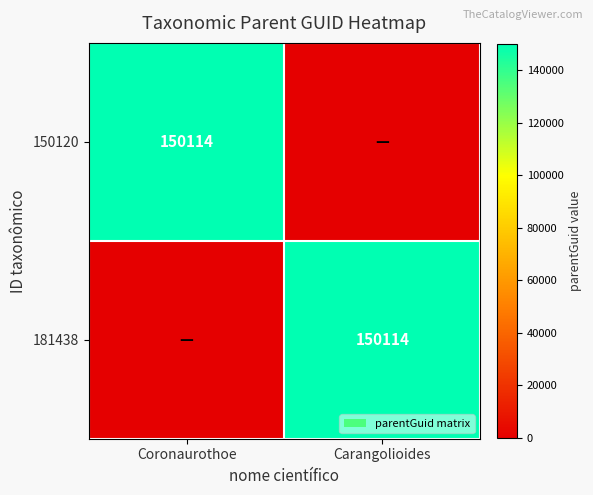

Which has a higher value, Carangolioides or Coronaurothoe?

Coronaurothoe